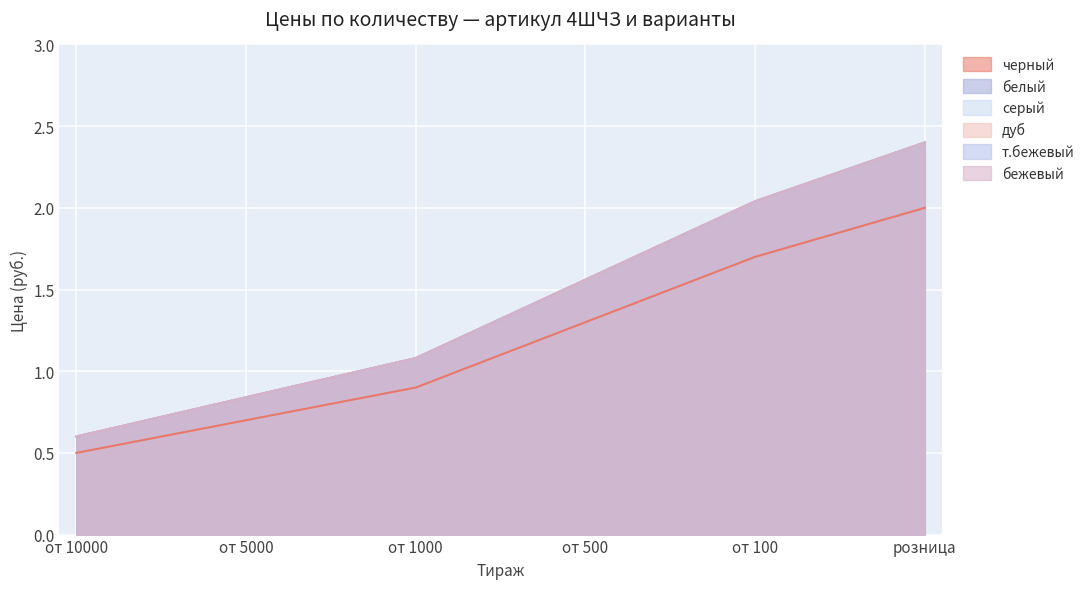

The черный series shows 1.3 at от 500. True or false?

True